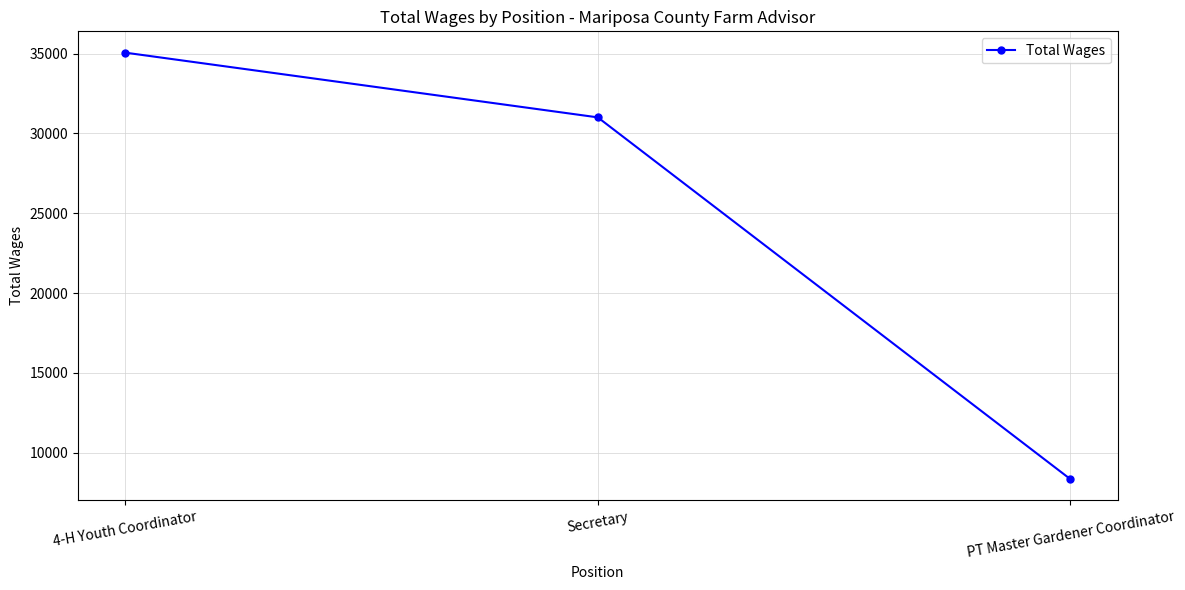

Does the chart display data point markers on the line(s)?

Yes